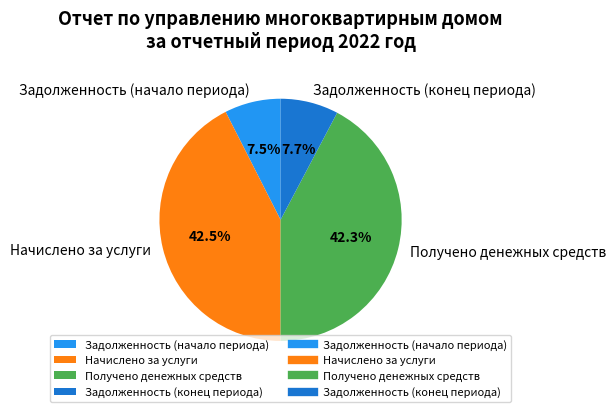

What percentage is NOT represented by Задолженность (начало периода)?

92.5%